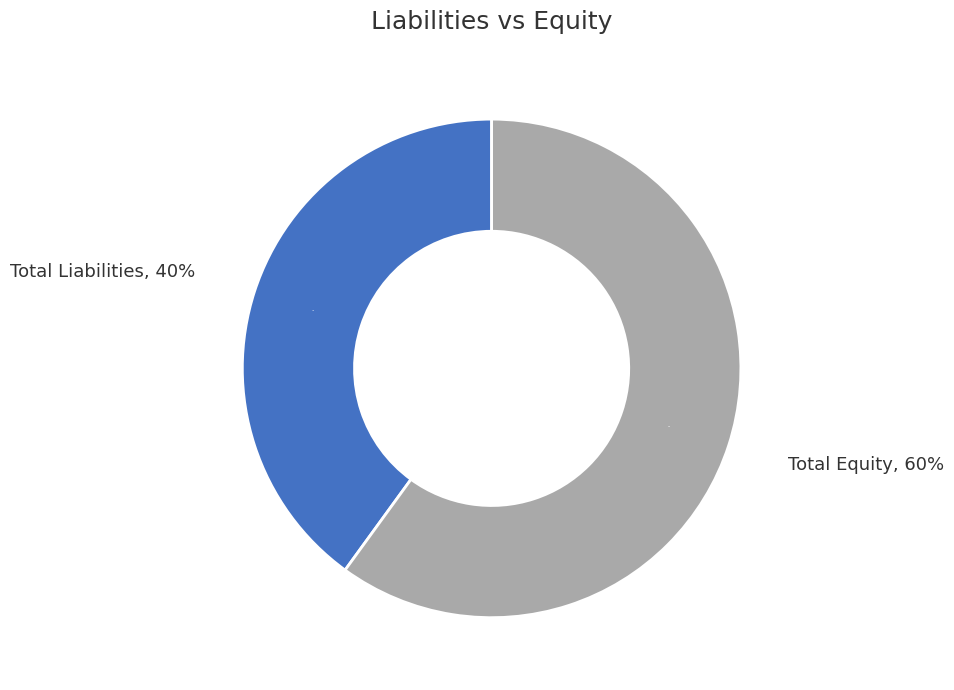

To the nearest percent, what is the difference between the Total Equity and Total Liabilities slice percentages?

20%